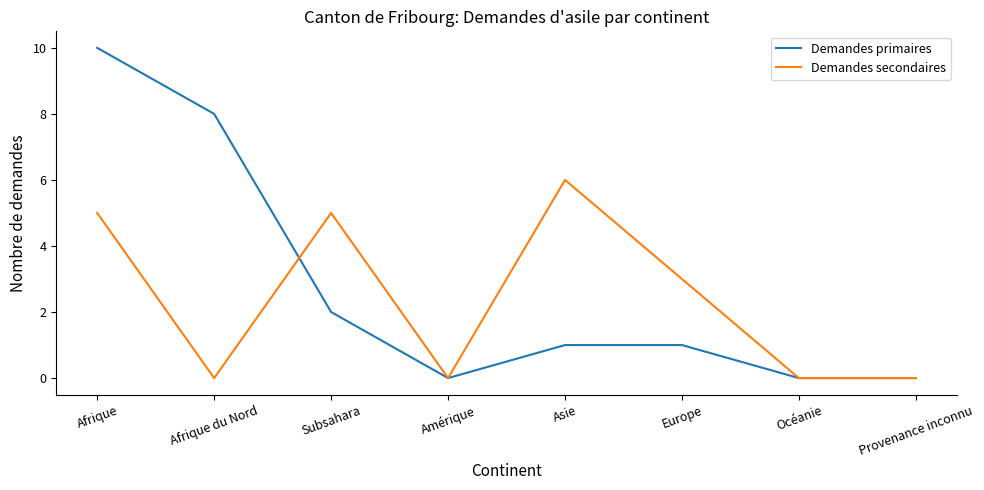

At which category is the sum across all series the highest?

Afrique